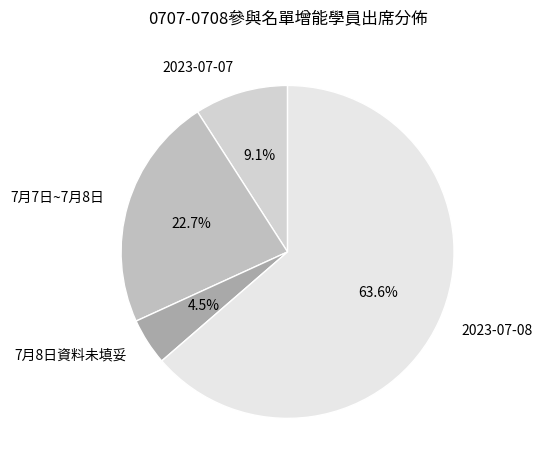

What is the majority slice?

2023-07-08